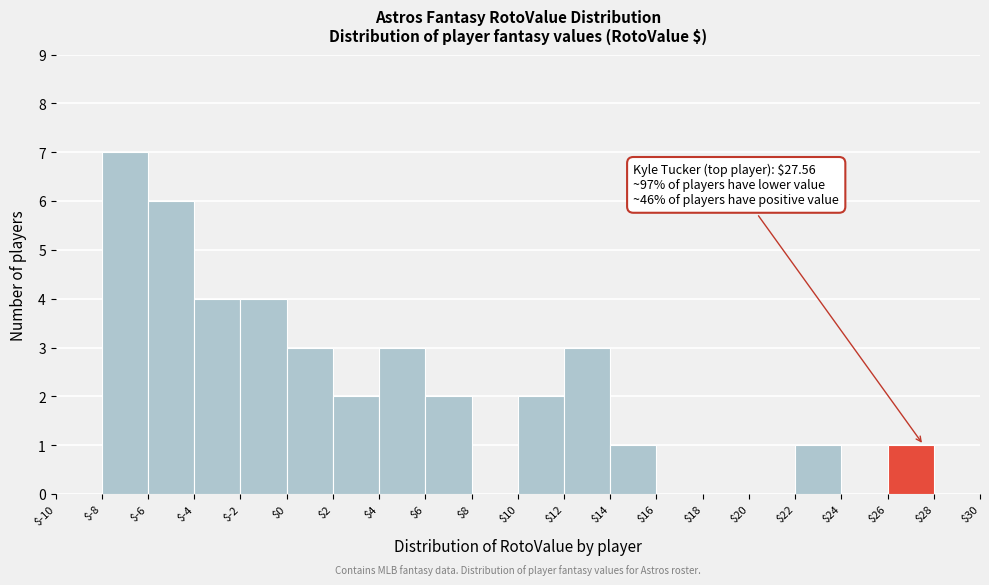

Over which range of the x-axis is the bar tallest?

$-8 to $-6